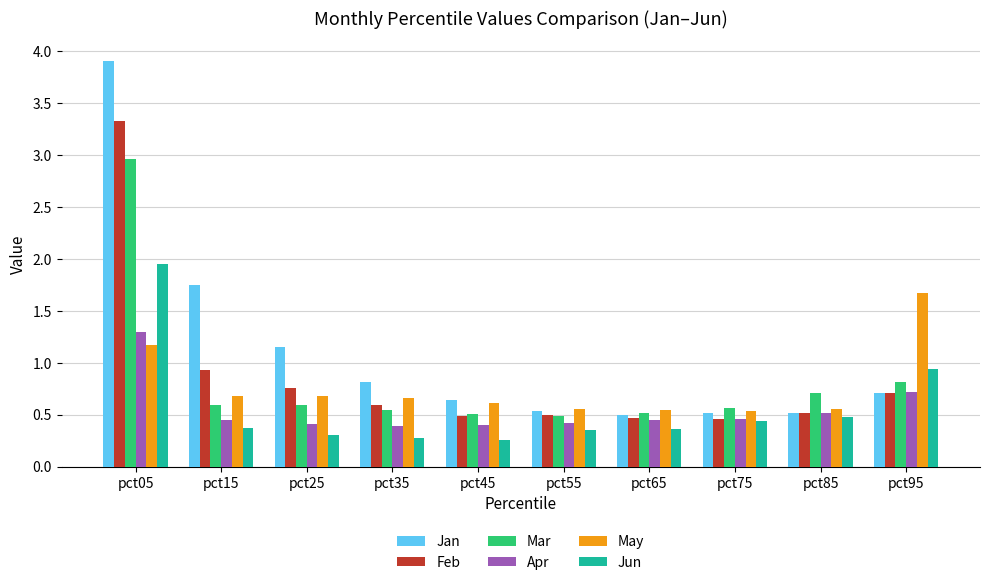

What are all the series names shown in the legend?

Jan, Feb, Mar, Apr, May, Jun